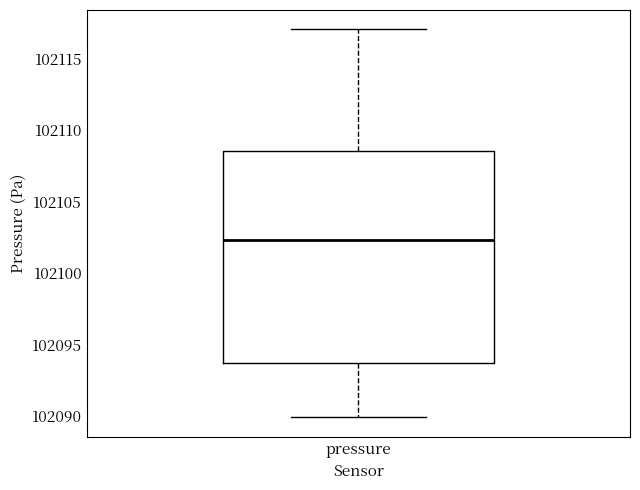

Transcribe this box plot: give where the median line is, the range the box spans, and where the two whiskers end, as read against the y-axis. The values are not printed on the chart, so give them approximately, as read against the axis.

median 102102.5, box 102093.5 to 102108.5, whiskers 102090.0 to 102117.0